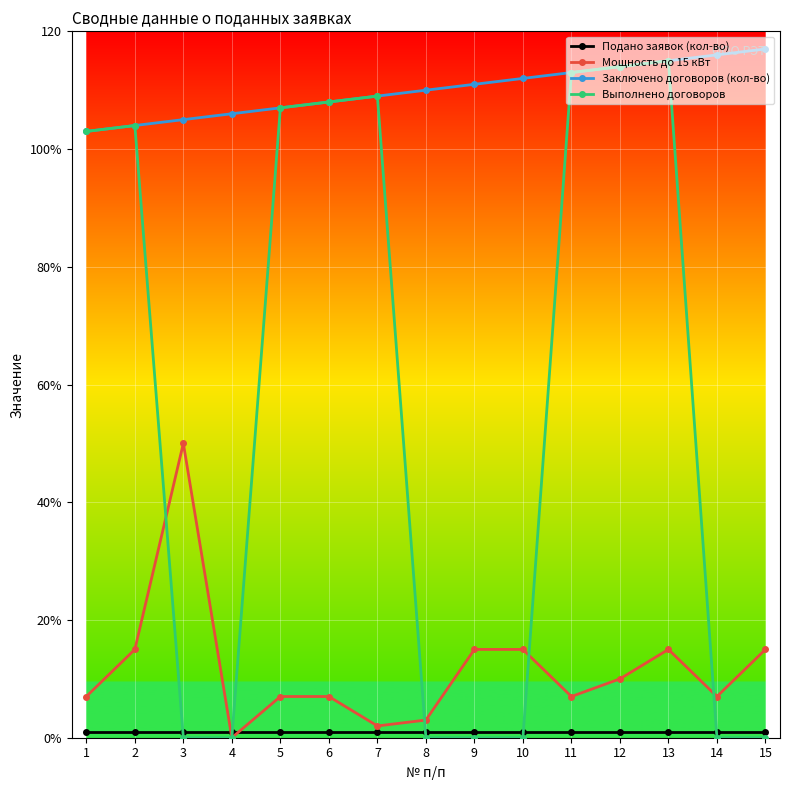

Is this an area chart (filled region under the line)?

No